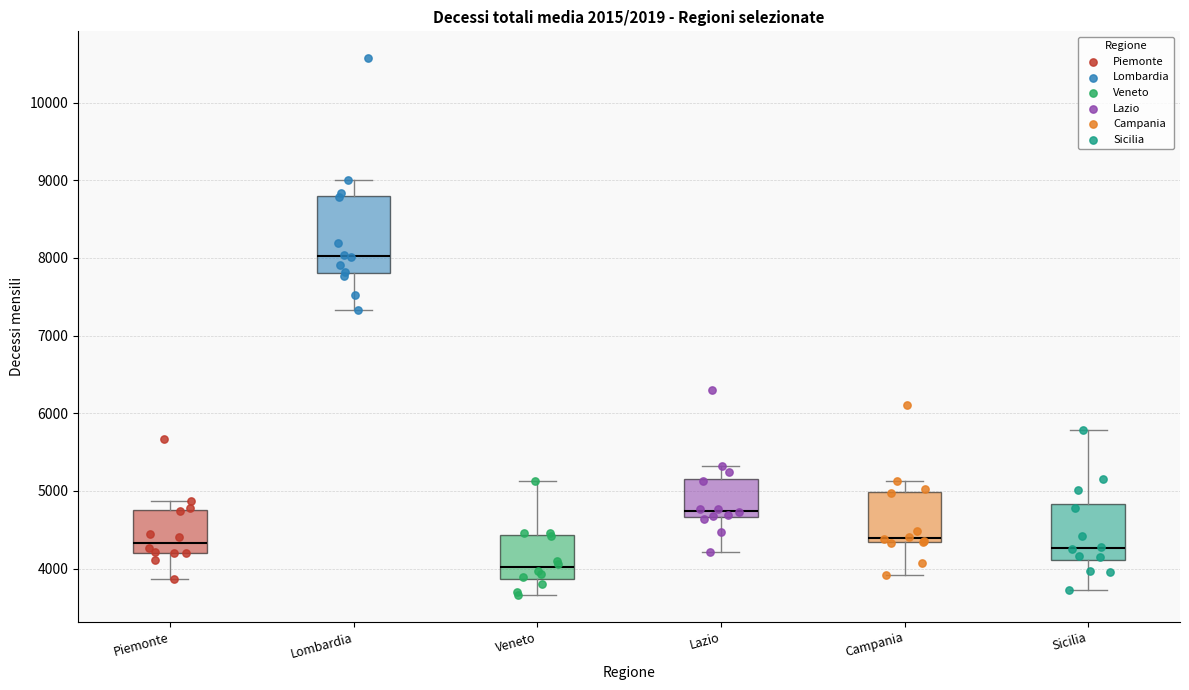

Reading left to right, transcribe this box plot: for each box, give where its median line is, the range the box spans, and where its two whiskers end, as read against the y-axis. The values are not printed on the chart, so give them approximately, as read against the axis.

Piemonte: median 4300, box 4200 to 4700, whiskers 3900 to 4900
Lombardia: median 8000, box 7800 to 8800, whiskers 7300 to 9000
Veneto: median 4000, box 3900 to 4400, whiskers 3700 to 5100
Lazio: median 4700 (just above the box's lower edge), box 4700 to 5200, whiskers 4200 to 5300
Campania: median 4400, box 4300 to 5000, whiskers 3900 to 5100
Sicilia: median 4300, box 4100 to 4800, whiskers 3700 to 5800